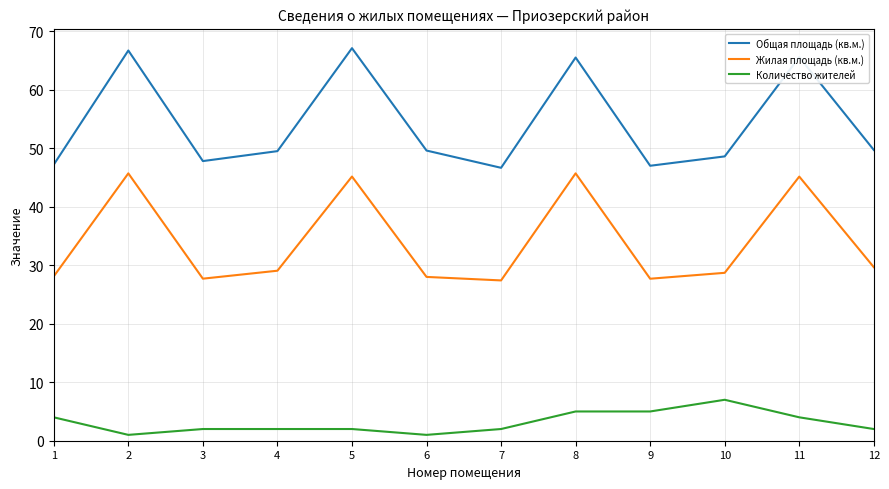

Is the value of Количество жителей at 2 greater than the value of Общая площадь (кв.м.) at 10?

No